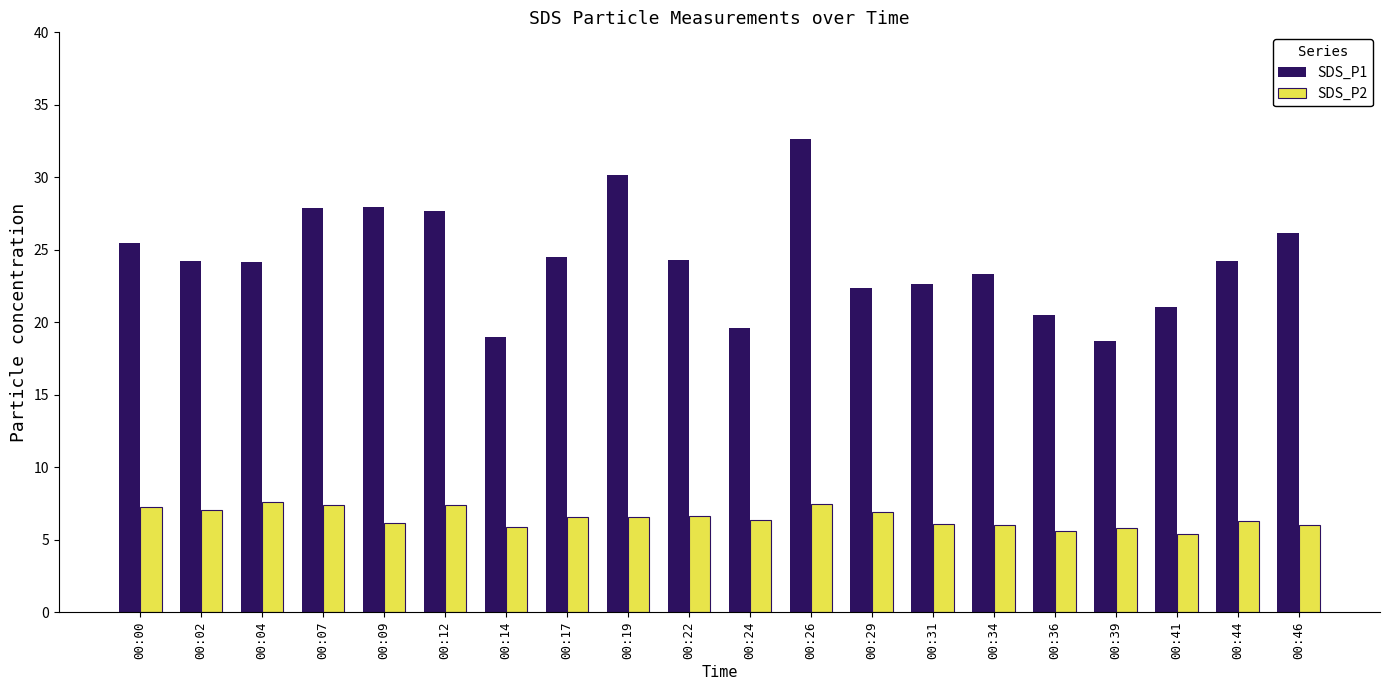

Between 00:17 and 00:39, which series saw the biggest shift?

SDS_P1